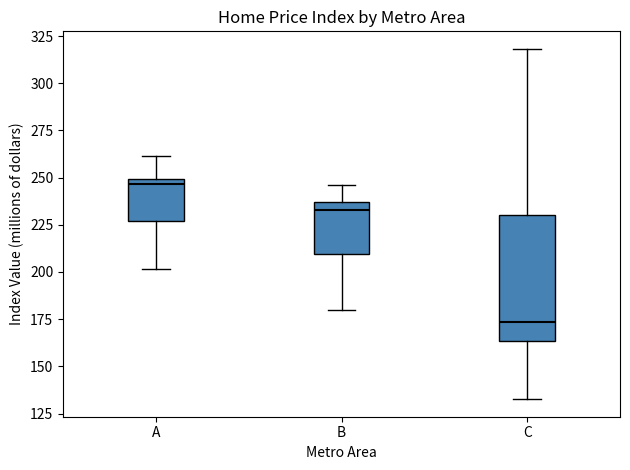

Which box is the tallest, from its lower edge to its upper edge?

C